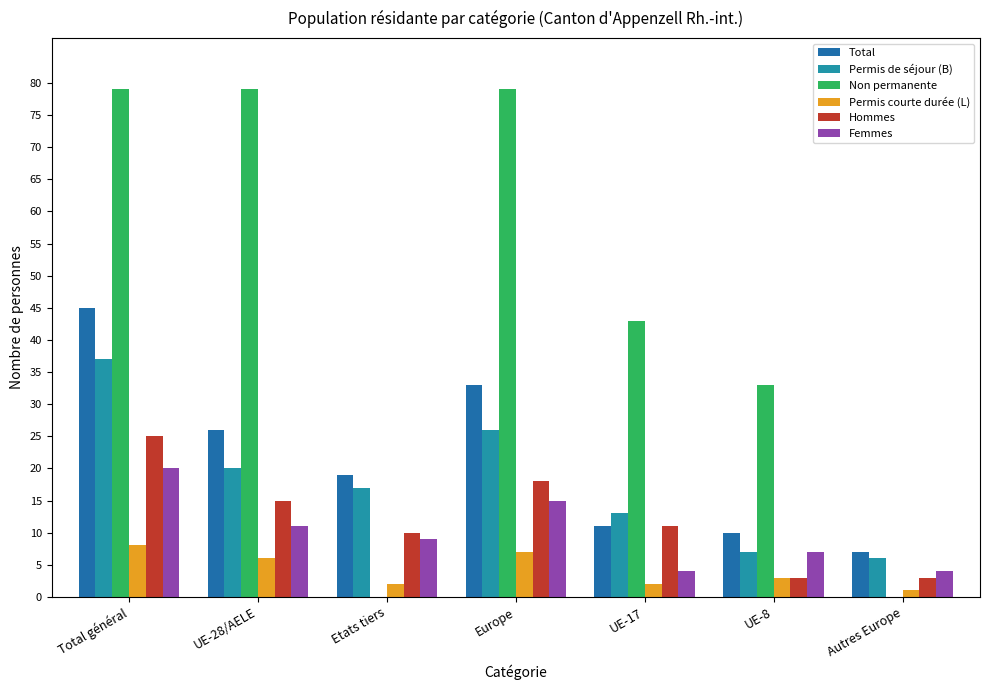

Does the chart contain stacked bars?

No